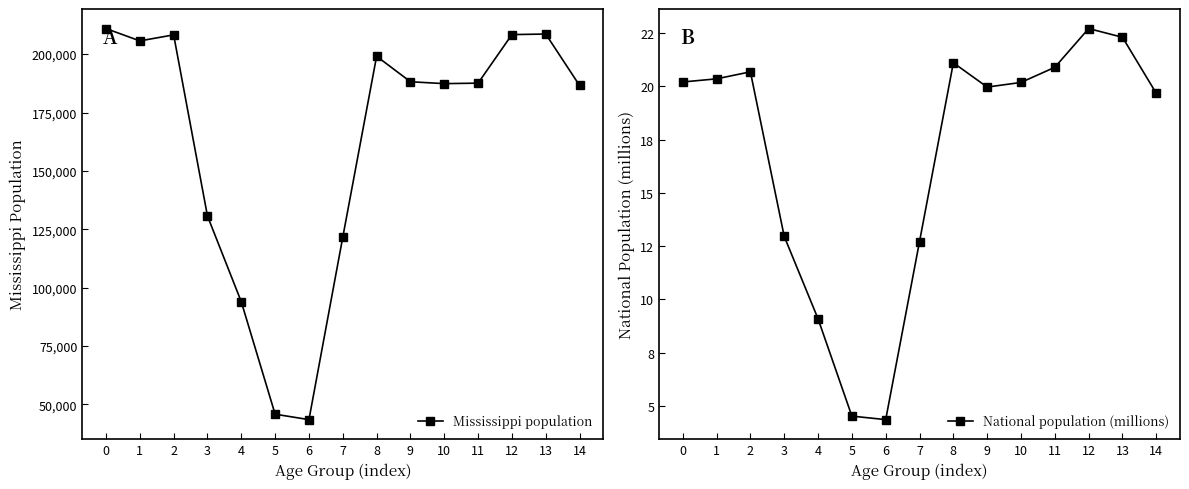

True or false: National population (millions) has a value of 20.7 at 2.

True